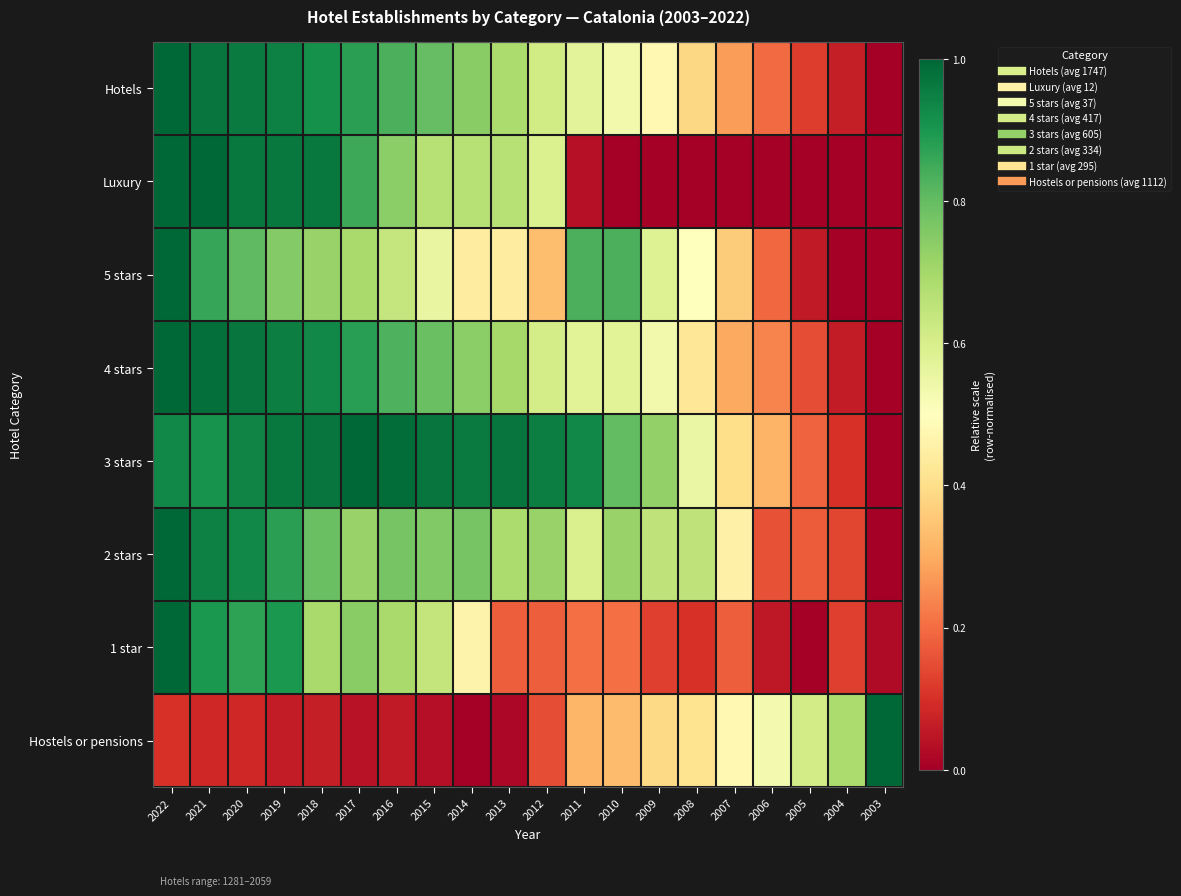

What is the spread (max minus min) of values at 2022?

0.9